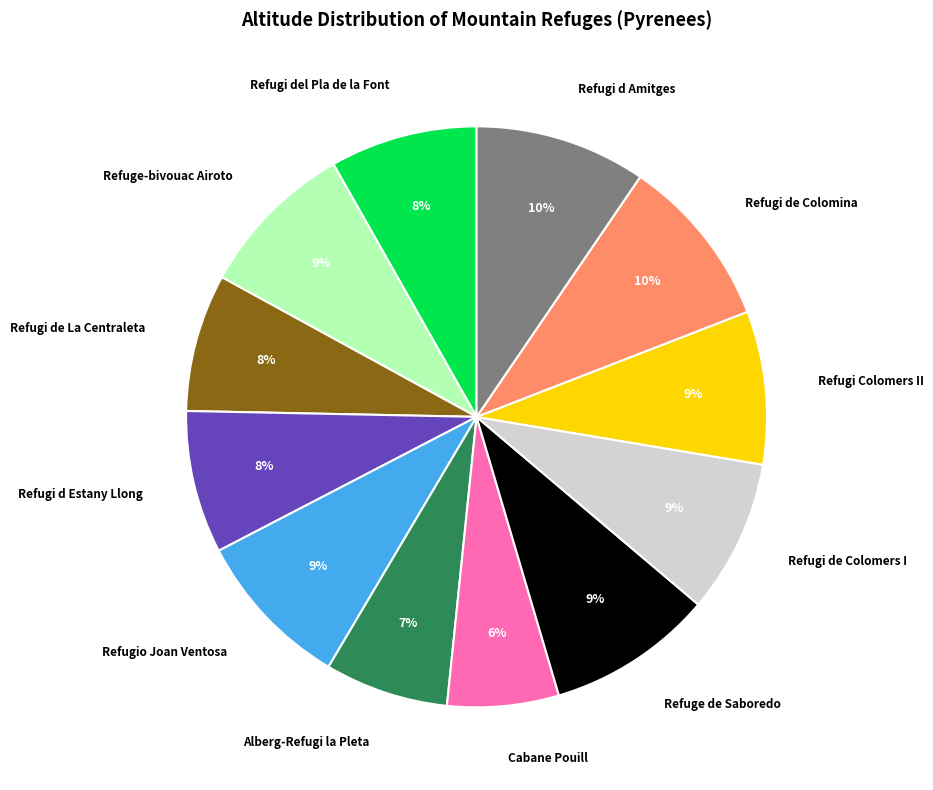

To the nearest percent, what is the average slice percentage?

8%